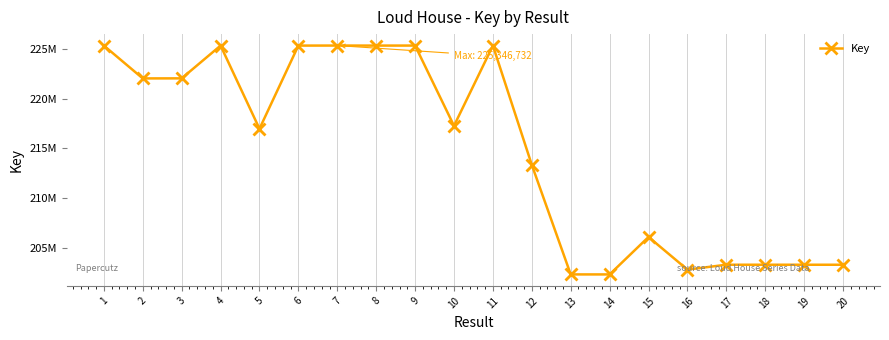

Which has a higher value, 1 or 10?

1